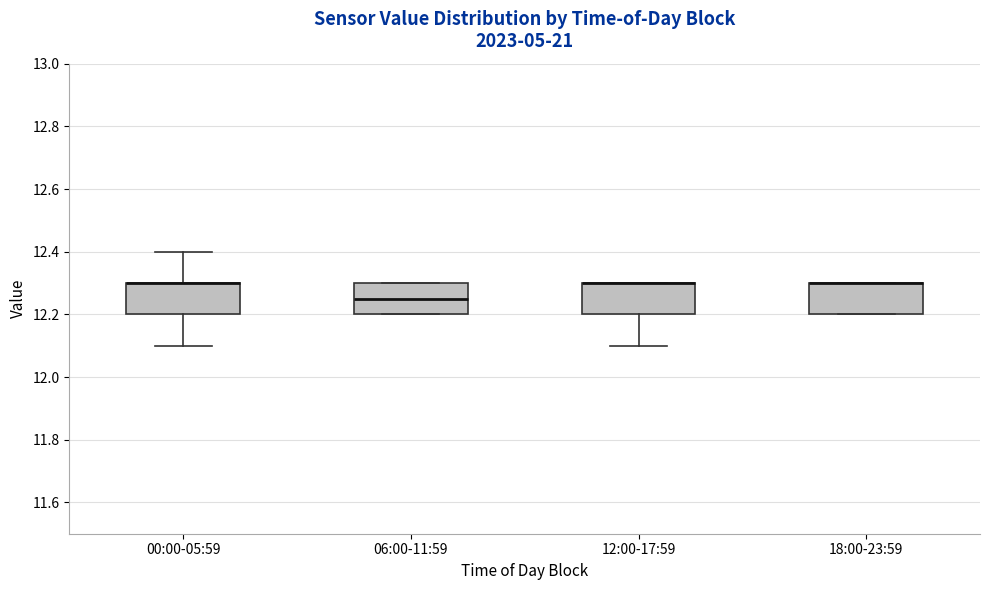

Reading left to right, read every box against the y-axis: the position of its median line, the range the box covers, and the ends of its whiskers. The values are not printed on the chart, so give them approximately, as read against the axis.

00:00-05:59: median 12.30 (drawn on the box's upper edge), box 12.20 to 12.30, whiskers 12.10 to 12.40
06:00-11:59: median 12.26, box 12.20 to 12.30, whiskers 12.20 to 12.30
12:00-17:59: median 12.30 (drawn on the box's upper edge), box 12.20 to 12.30, whiskers 12.10 to 12.30
18:00-23:59: median 12.30 (drawn on the box's upper edge), box 12.20 to 12.30, whiskers 12.20 to 12.30